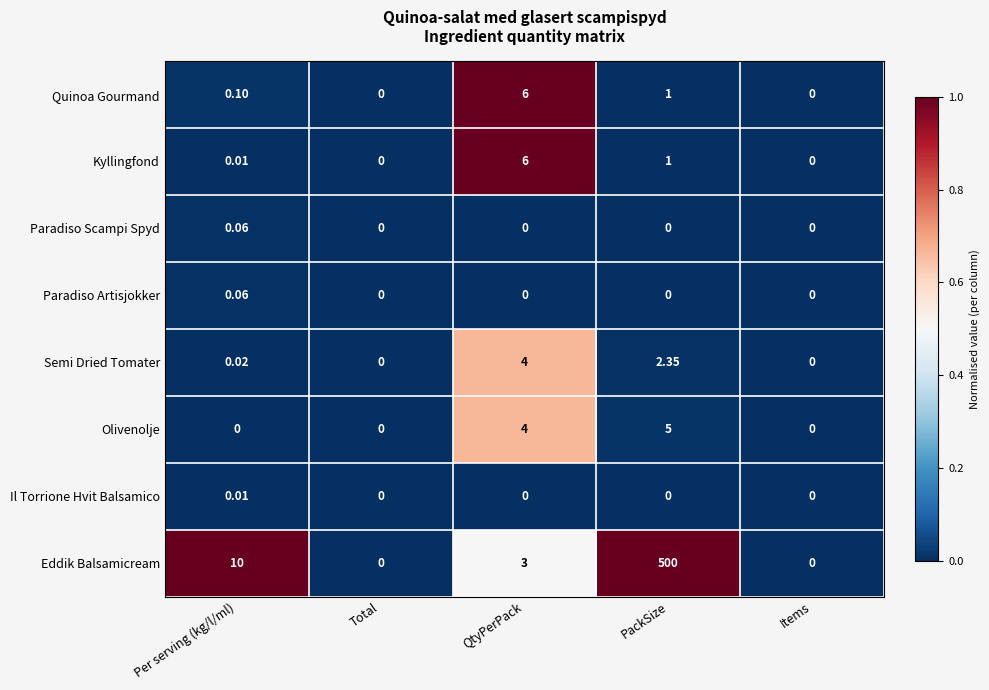

Between QtyPerPack and PackSize, which series saw the biggest shift?

Eddik Balsamicream